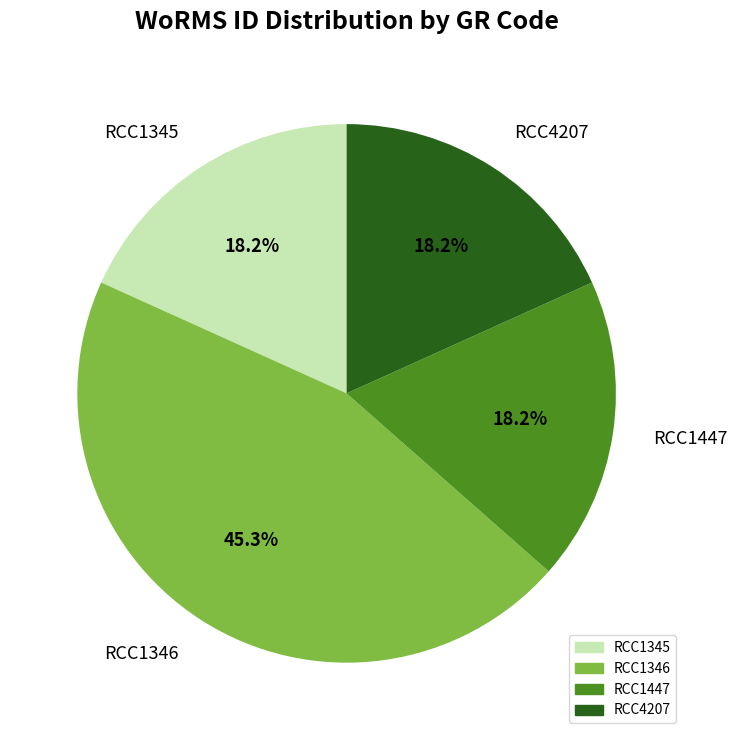

Which slice is the largest?

RCC1346